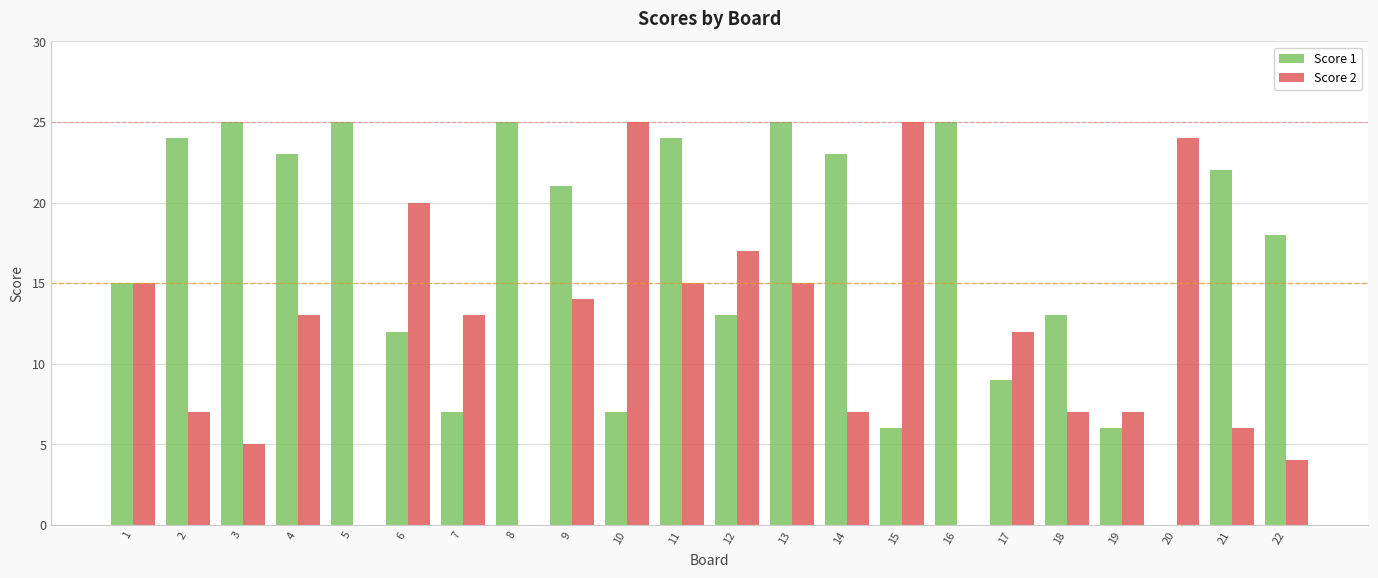

Between 5 and 12, which series saw the biggest shift?

Score 2